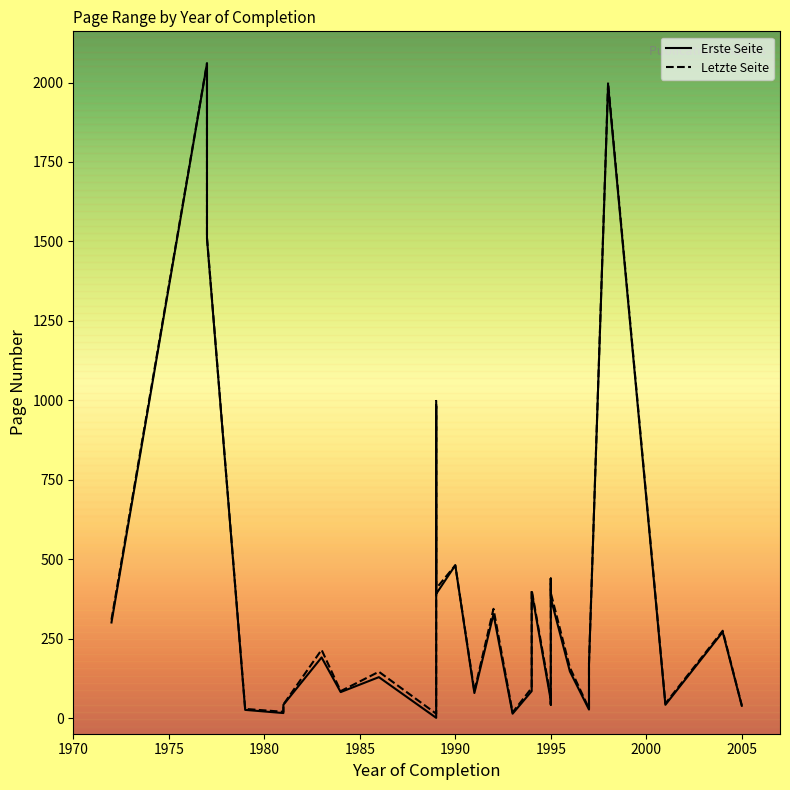

What is the approximate value of Erste Seite at 1995, to the nearest 100?

400